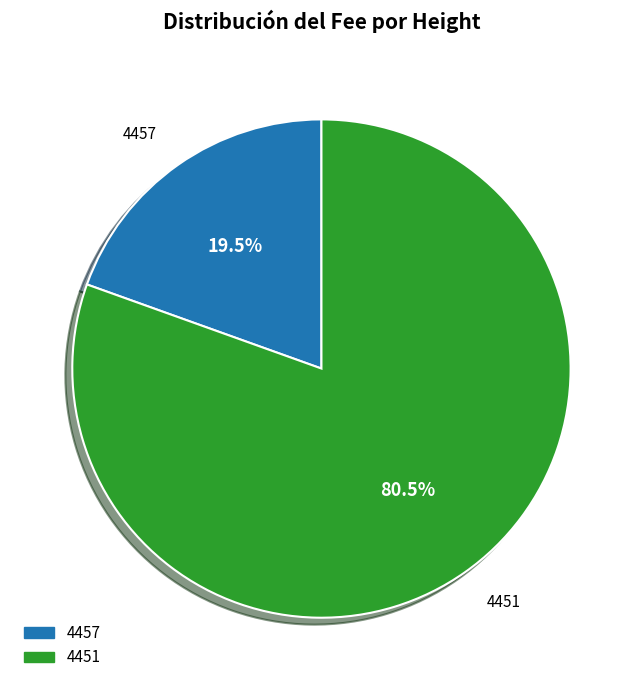

Which category accounts for the majority?

4451